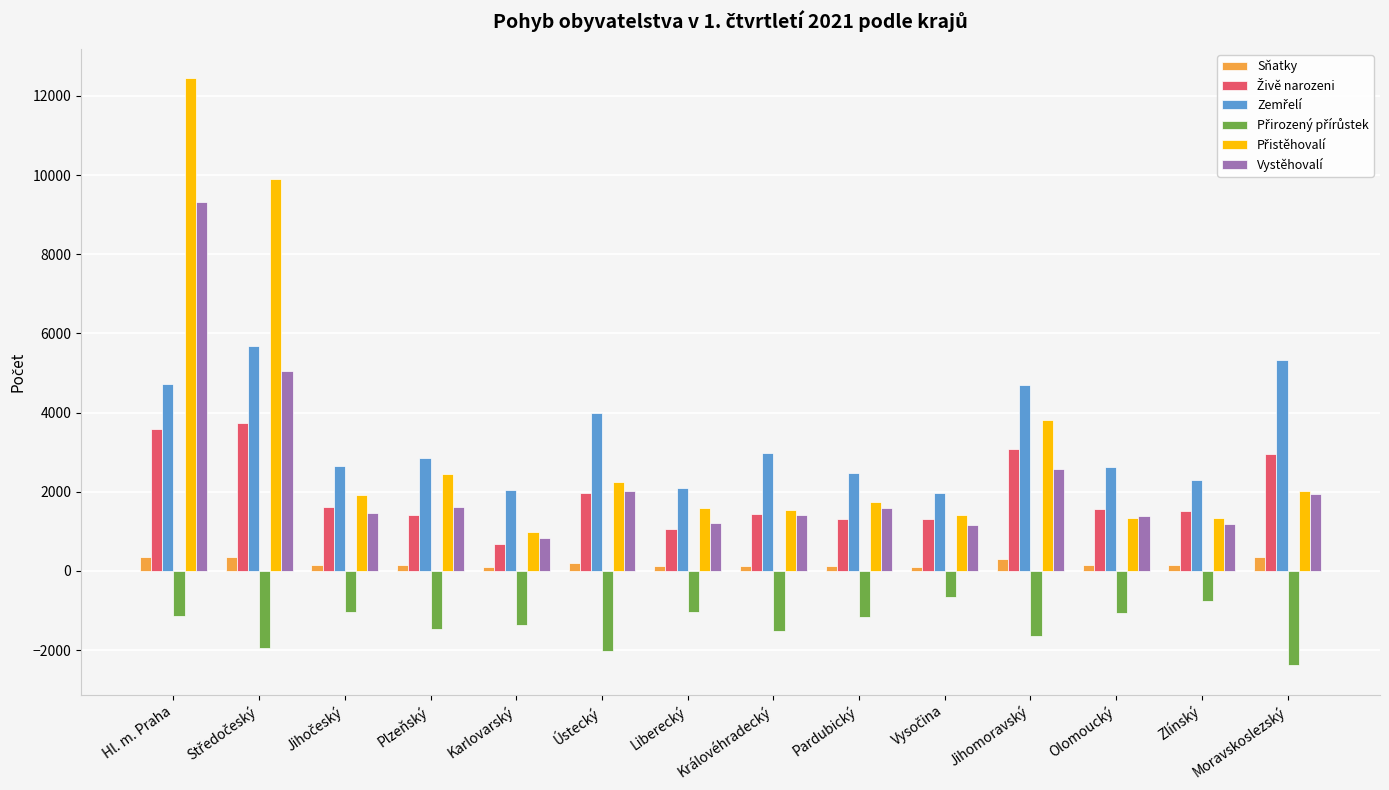

What is the average value of the Vystěhovalí series?

2346